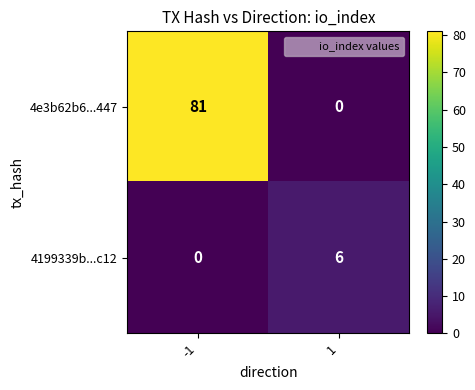

Is it true that 4e3b62b6...447 equals 0 at 1?

True